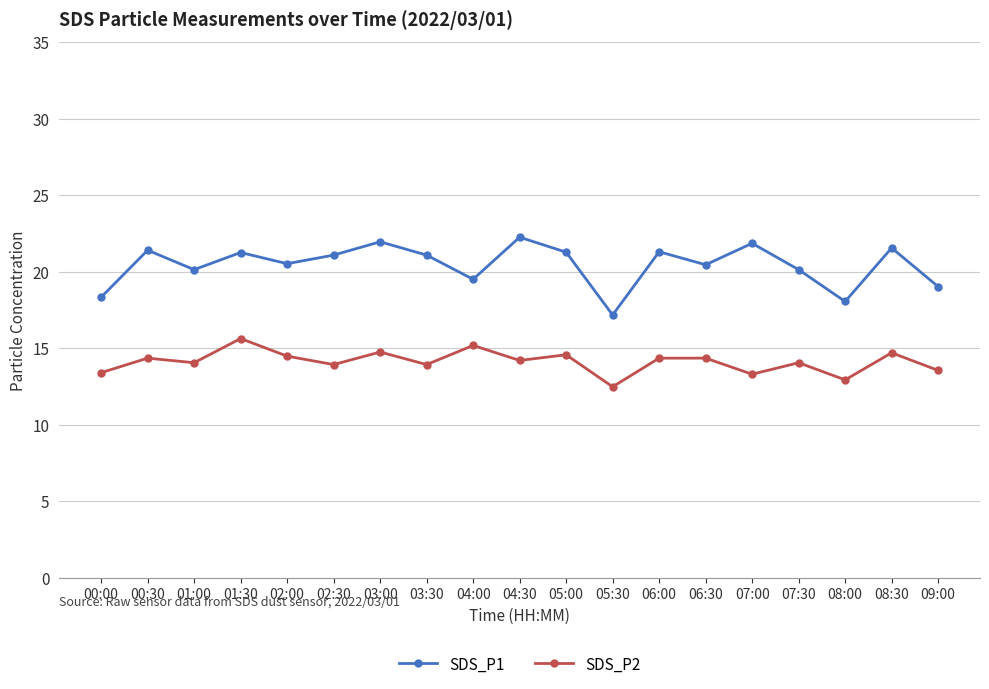

True or false: SDS_P2 and SDS_P1 intersect in this chart.

False